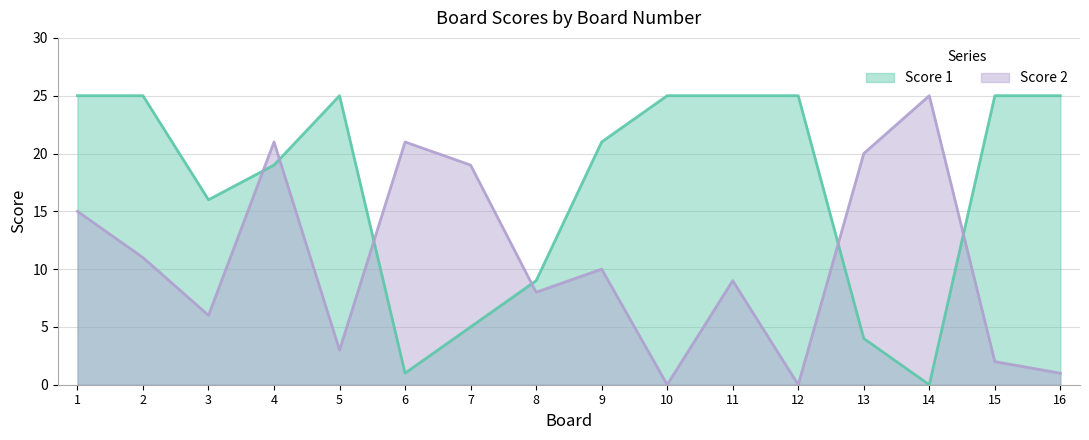

Reading left to right, list all the values displayed in this chart.

Score 1: 1=25	2=25	3=16	4=19	5=25	6=1	7=5	8=9	9=21	10=25	11=25	12=25	13=4	14=0	15=25	16=25
Score 2: 1=15	2=11	3=6	4=21	5=3	6=21	7=19	8=8	9=10	10=0	11=9	12=0	13=20	14=25	15=2	16=1